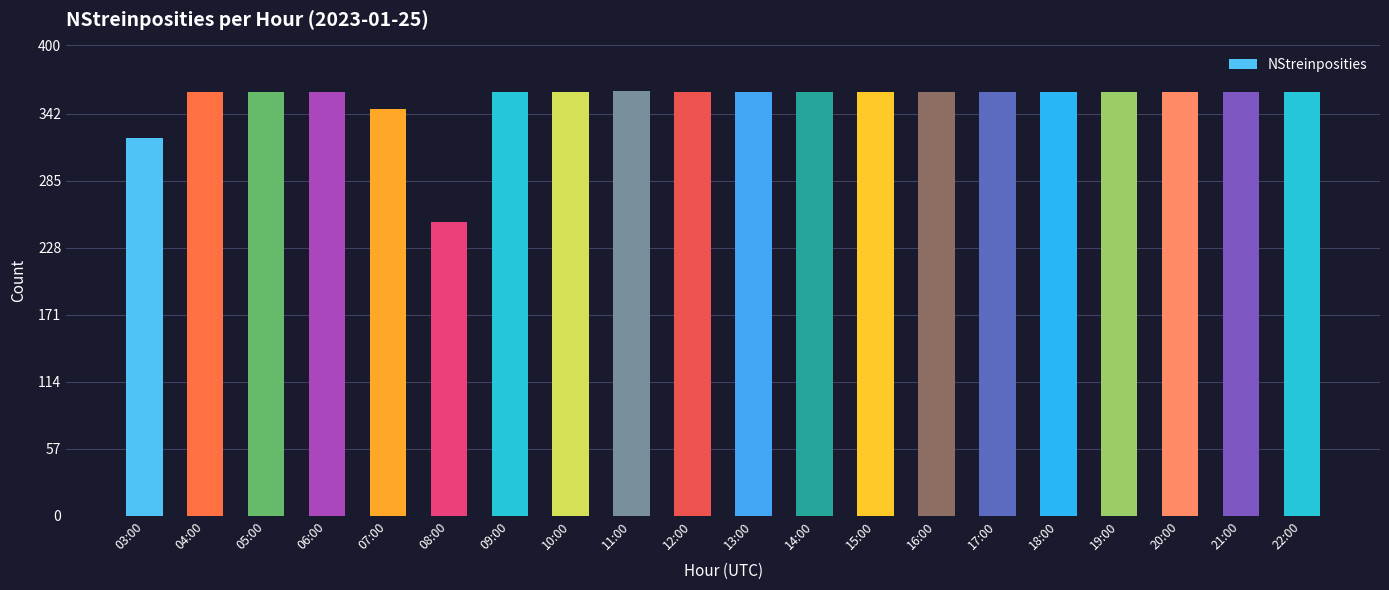

What is the label of the 12th bar from the right?

11:00